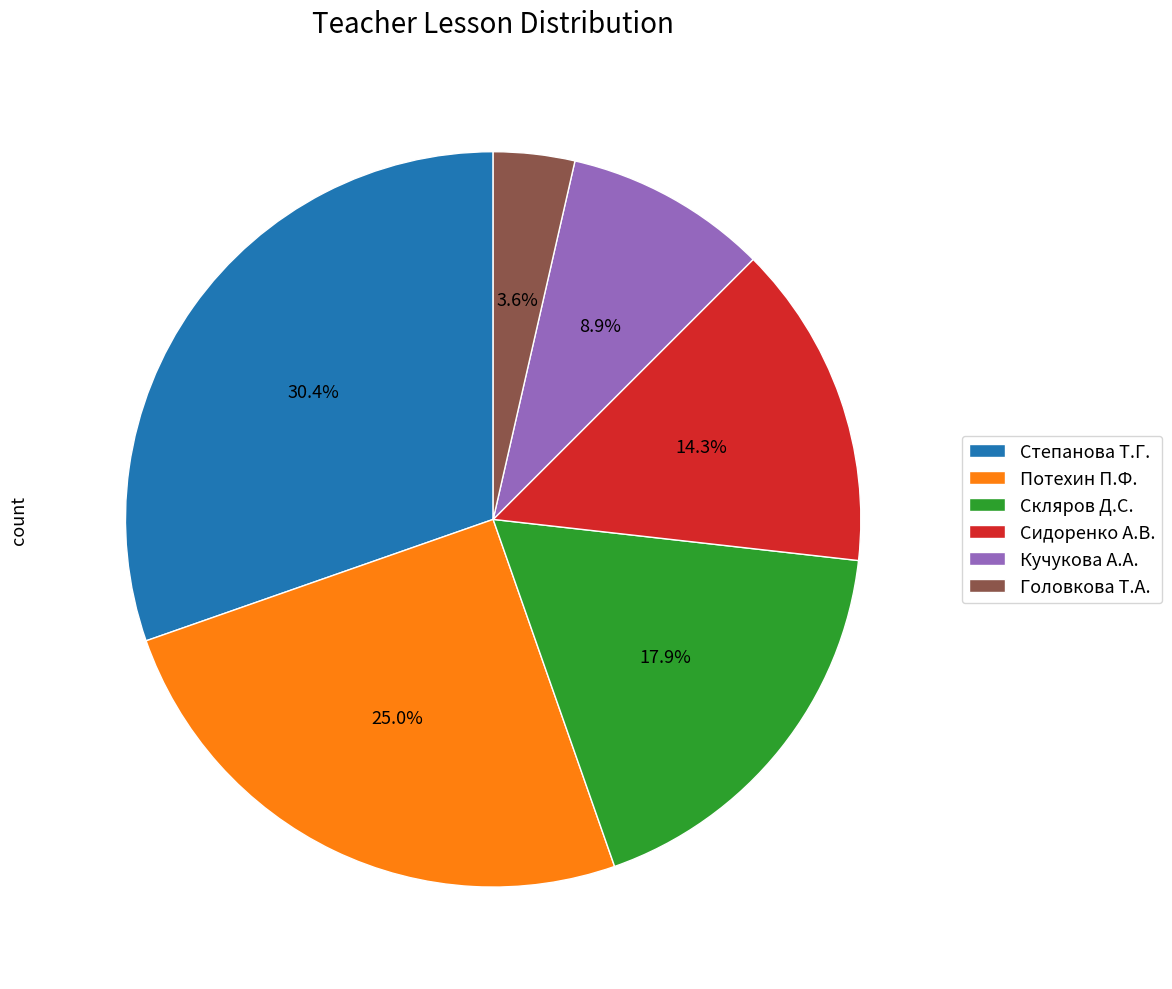

Which category has the biggest portion of the pie?

Степанова Т.Г.